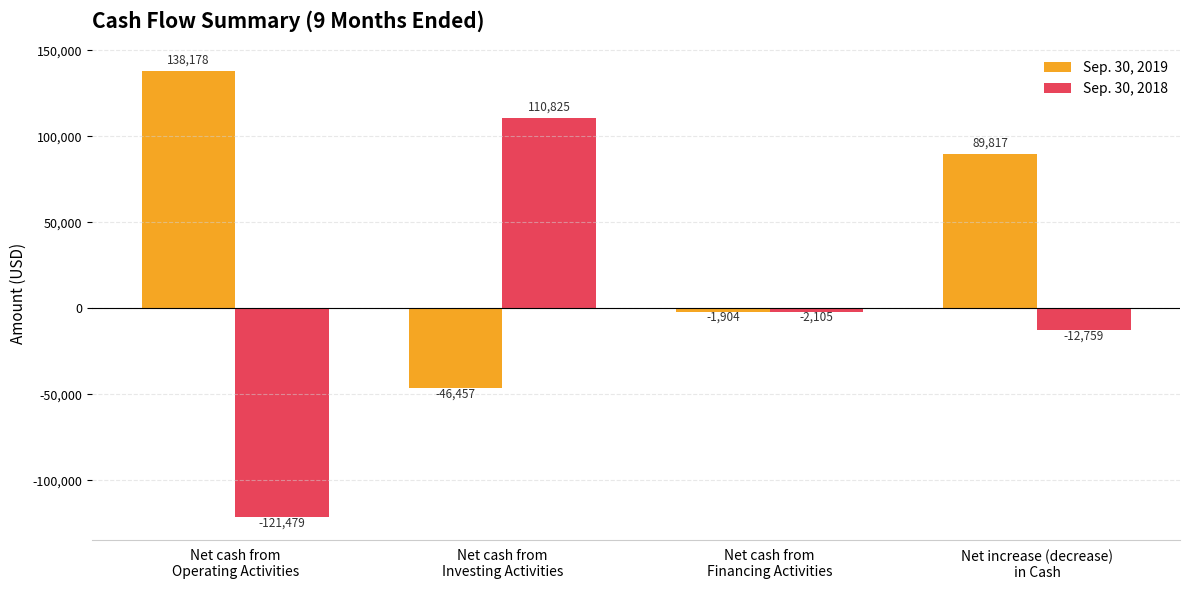

How many distinct data groups are displayed?

2